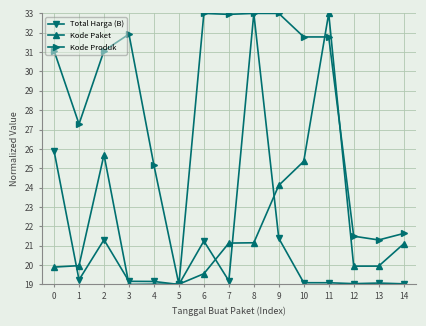

Between 5 and 9, which series saw the biggest shift?

Kode Produk